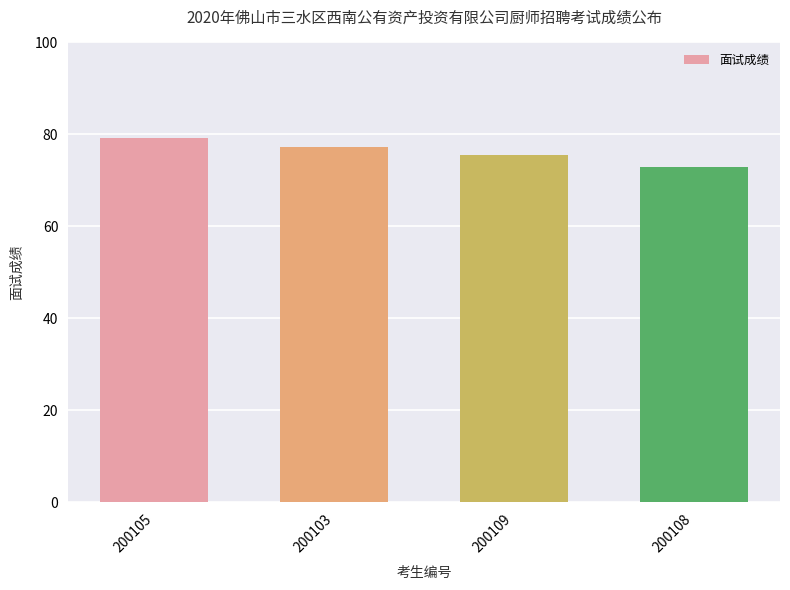

Rank the categories by value from highest to lowest.

200105, 200103, 200109, 200108